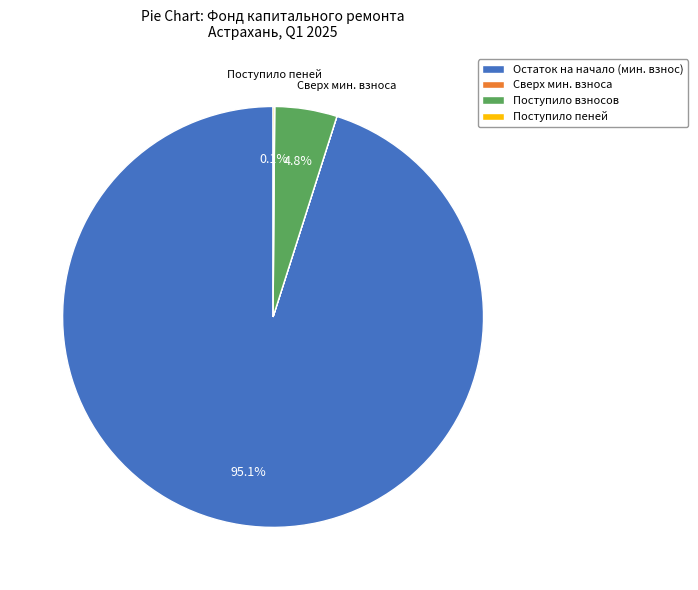

Does any single category account for the majority?

Yes